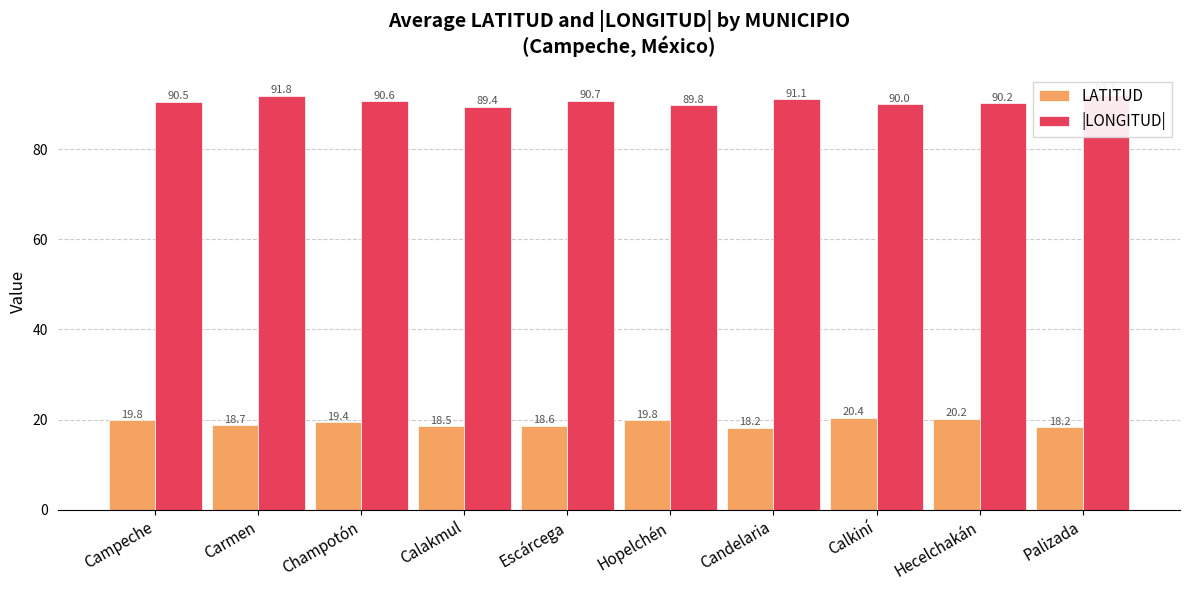

What position from the right is Palizada?

1